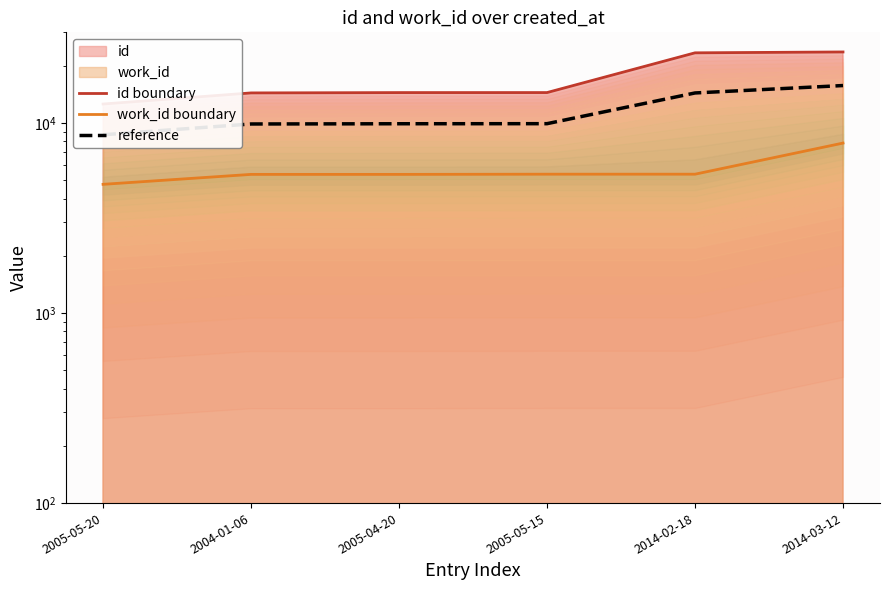

What is the label of the 1st point from the right?

2014-03-12